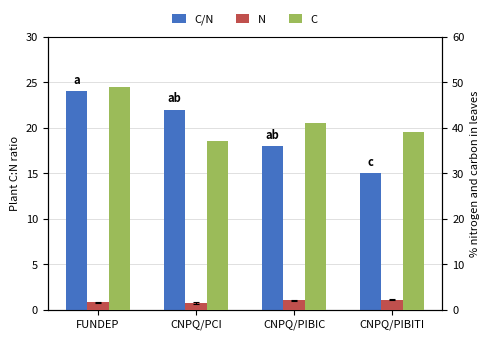

What is the difference between the highest and lowest values at CNPQ/PIBIC?

38.9